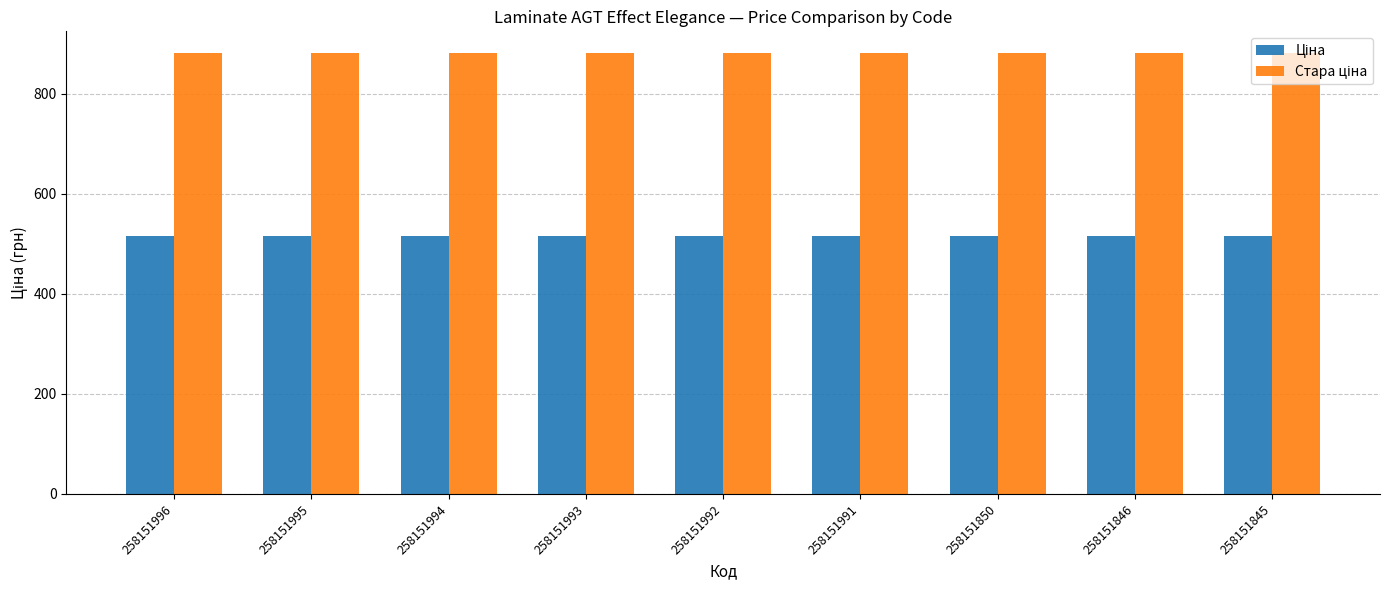

What is the total value across all series at 258151992?

1396.9